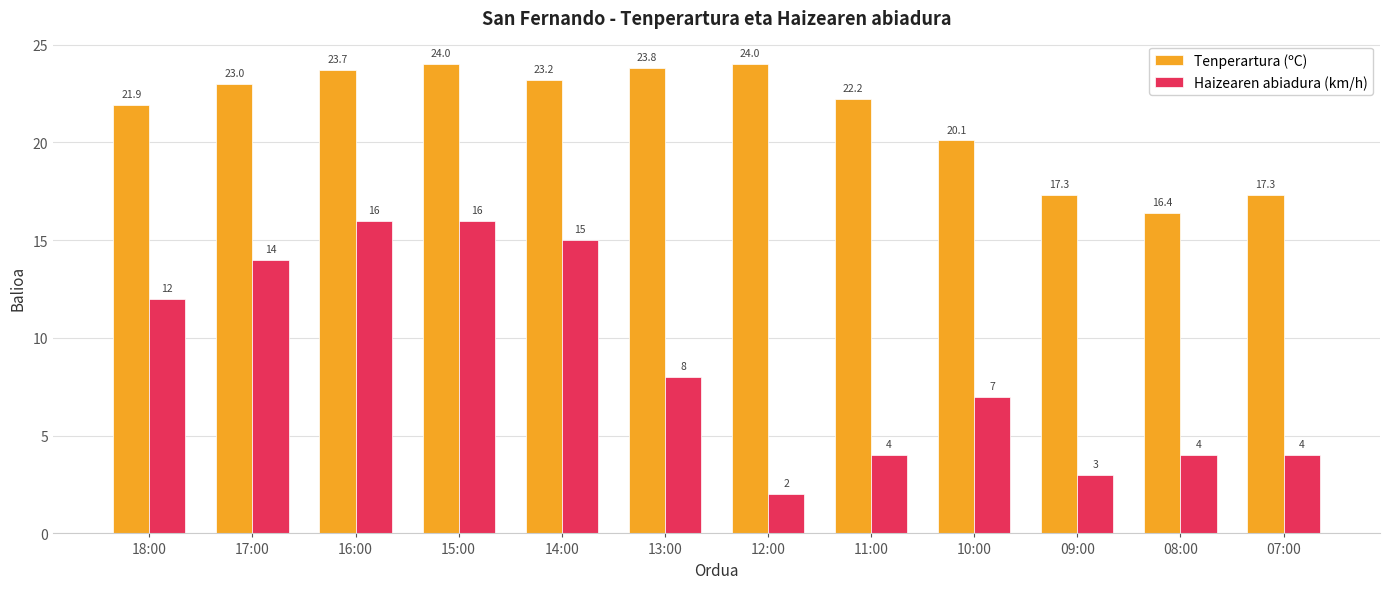

Between 17:00 and 16:00, which series saw the biggest shift?

Haizearen abiadura (km/h)